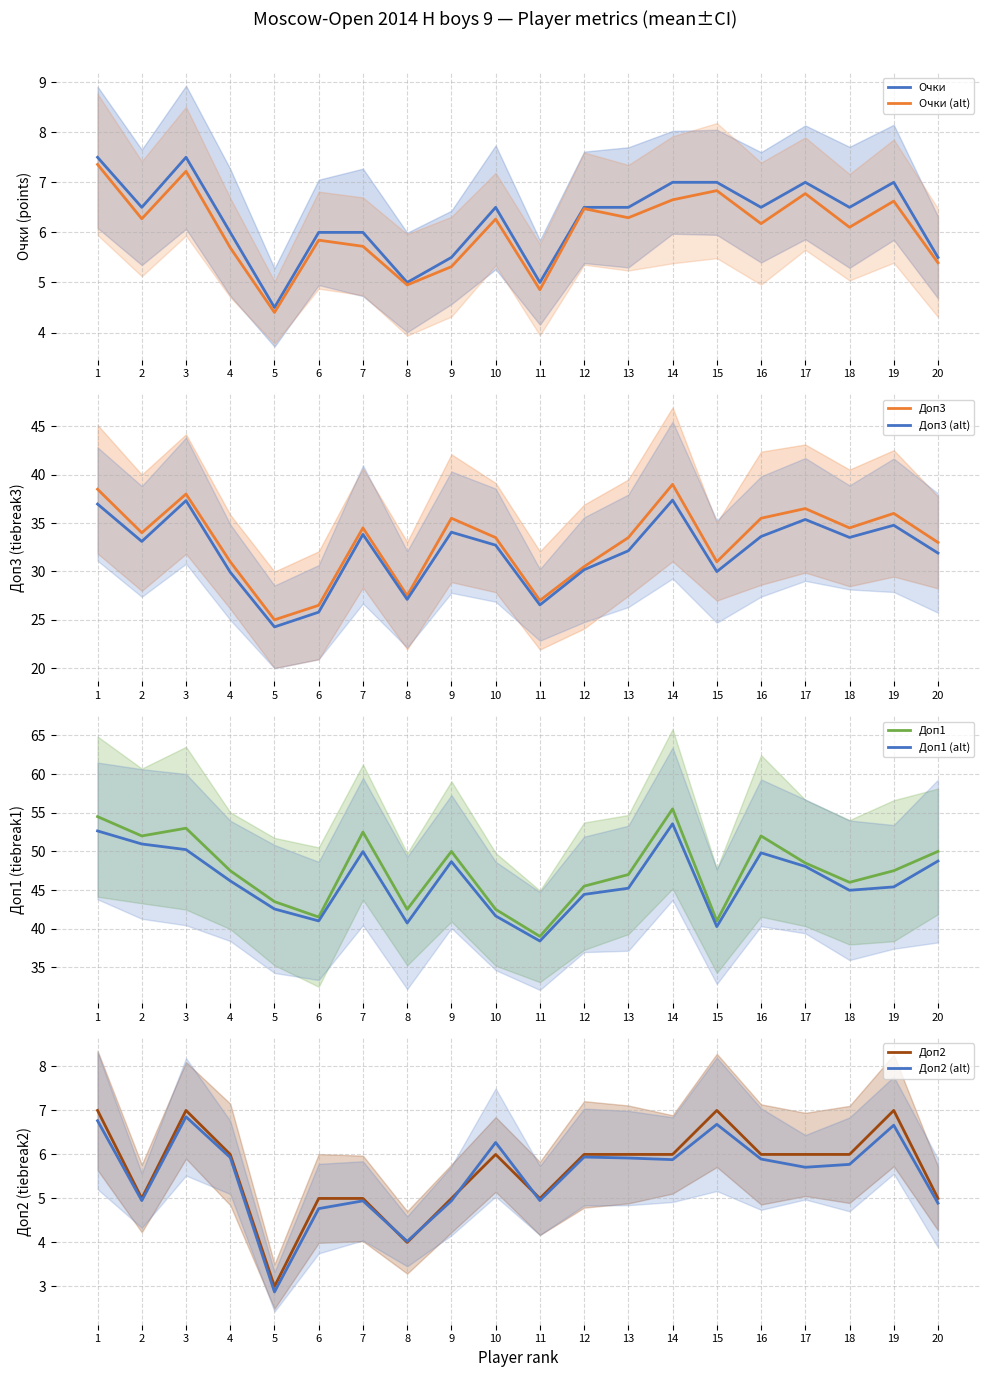

Is it true that Доп2 equals 10.3 at 16?

False